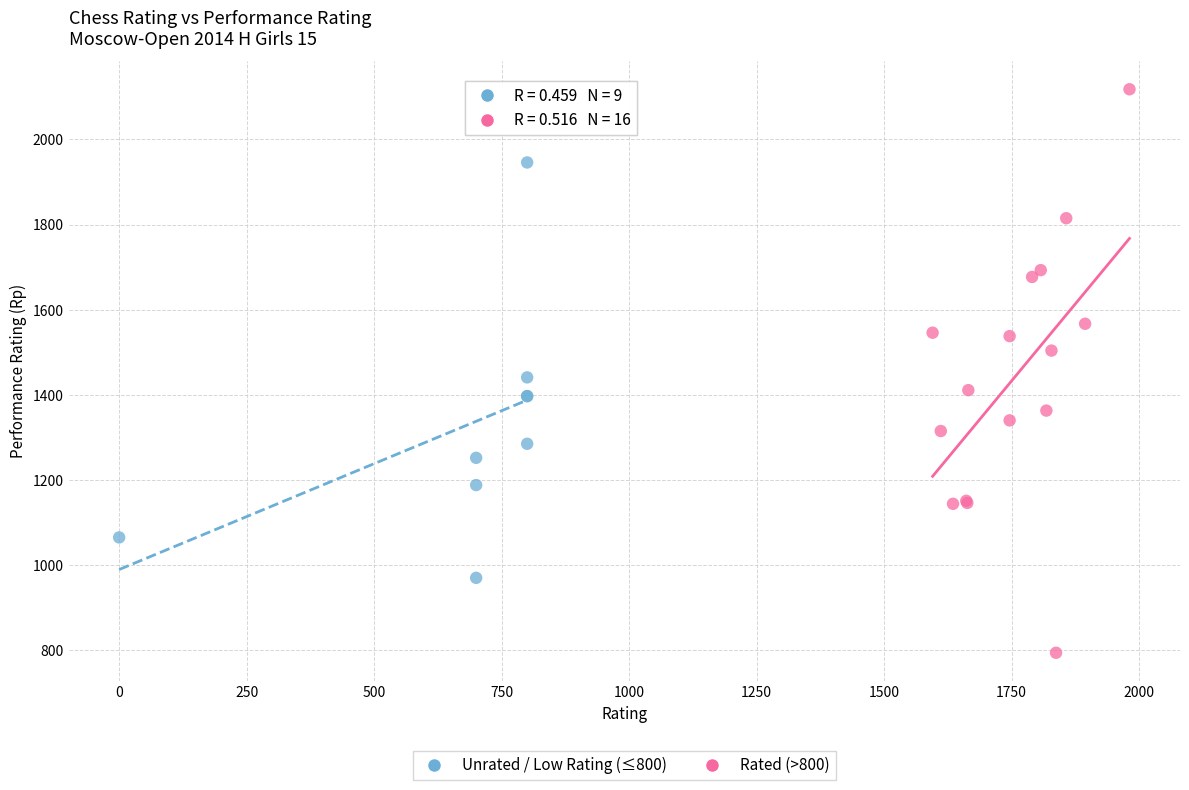

Which series contains the highest Y value?

Rated (>800)